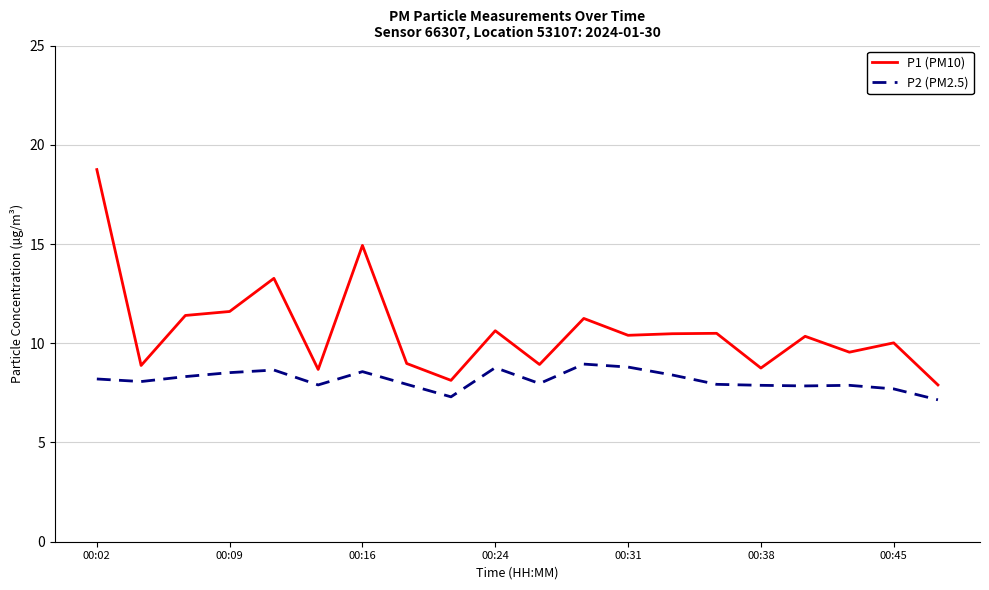

True or false: P2 (PM2.5) and P1 (PM10) cross at least once.

False